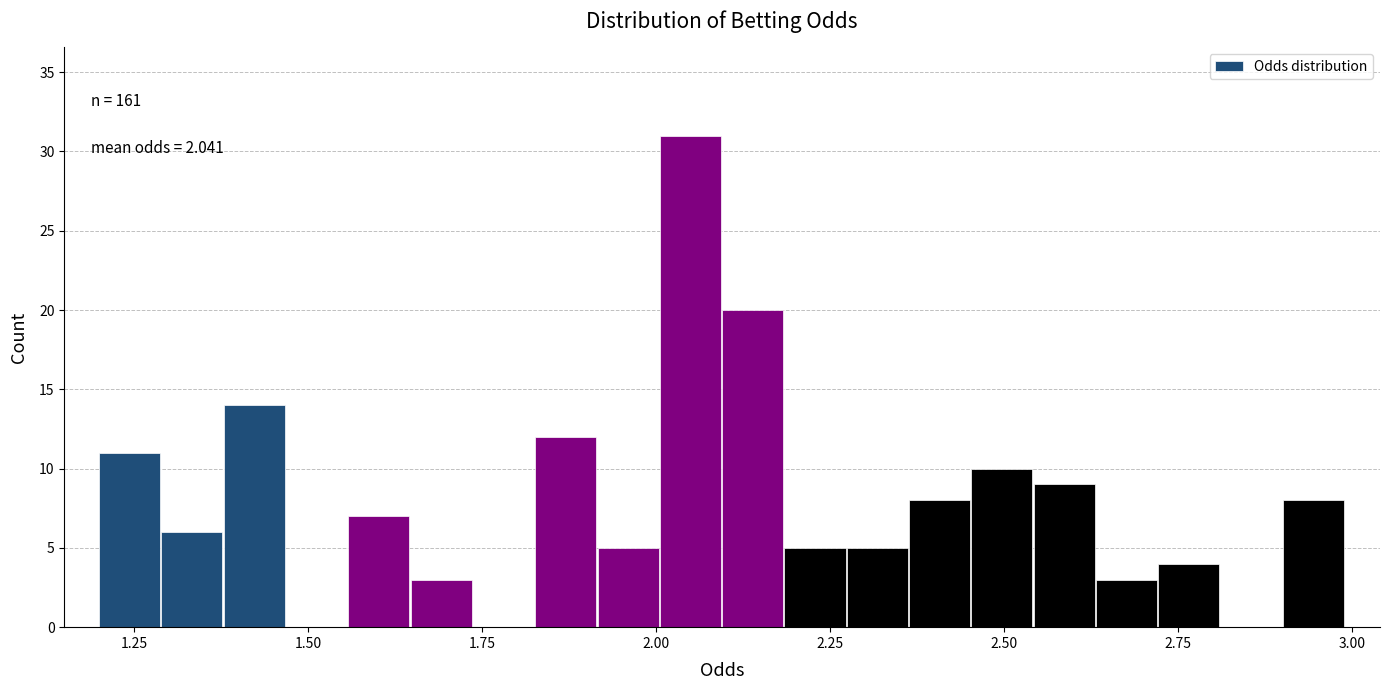

Around what value on the x-axis is the tallest bar? Give the approximate position of its centre, as read against the axis.

2.05